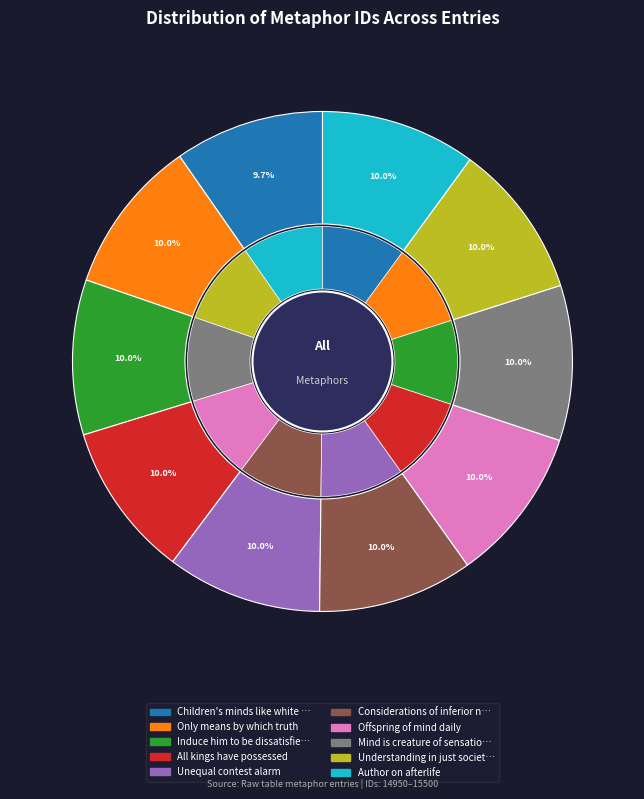

To the nearest percent, what percentage of the pie is All kings have possessed?

10%